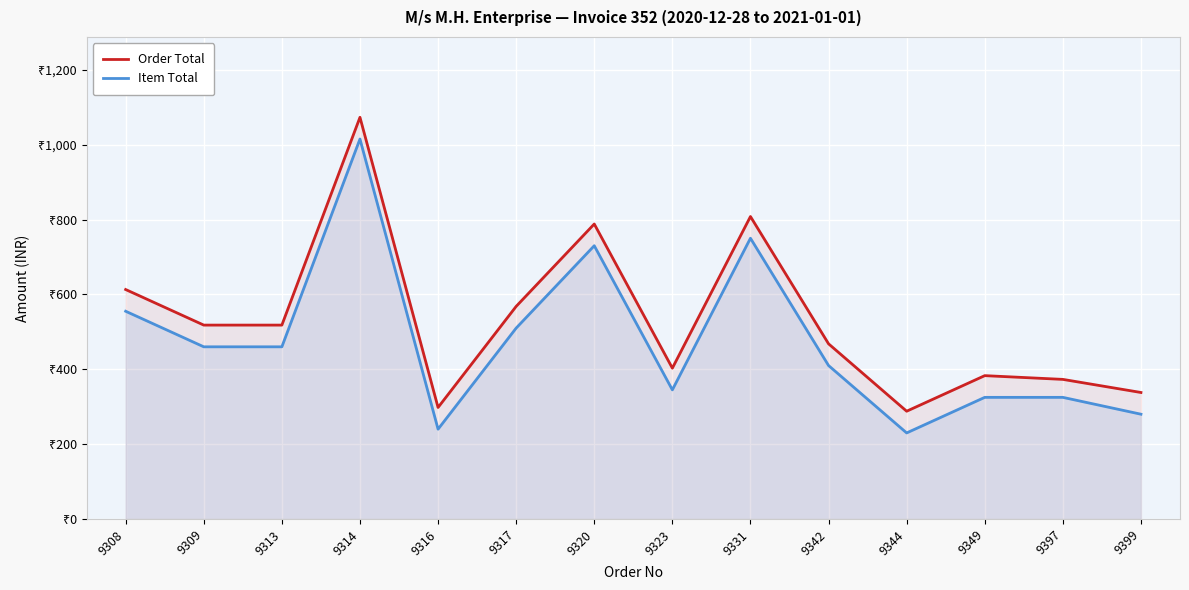

The Item Total series shows 750 at 9331. True or false?

True